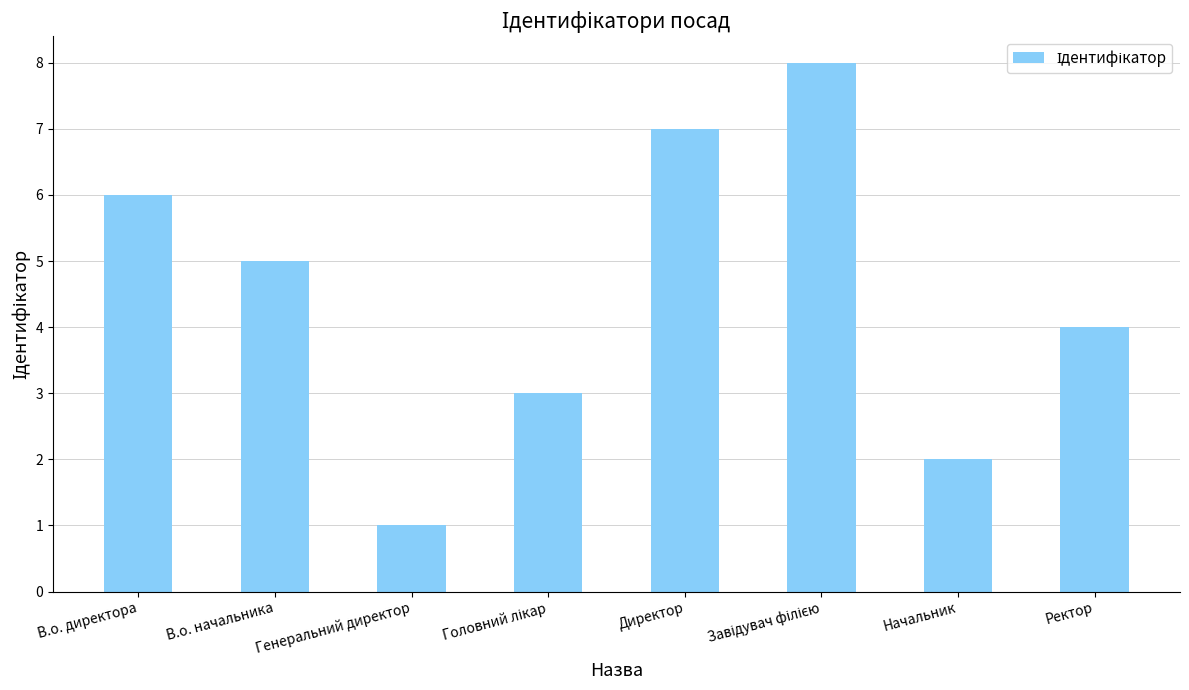

What is the difference between the maximum and minimum values?

7